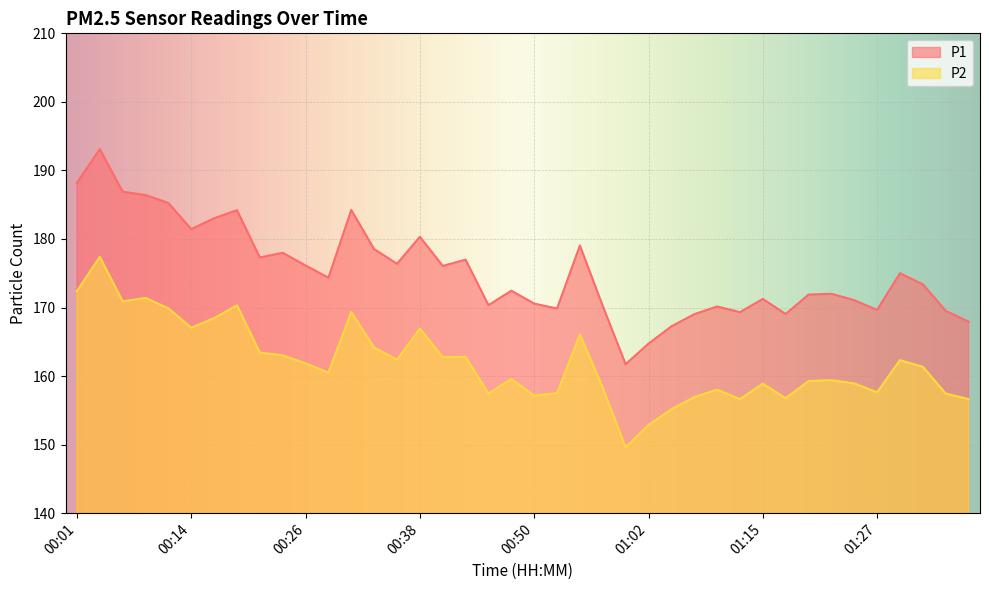

How many lines are shown in the chart?

2